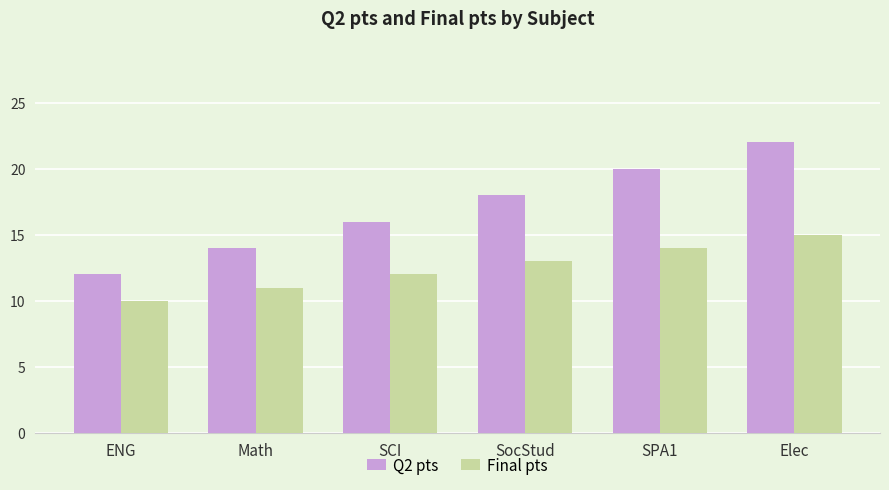

What is the minimum value shown in the chart?

10